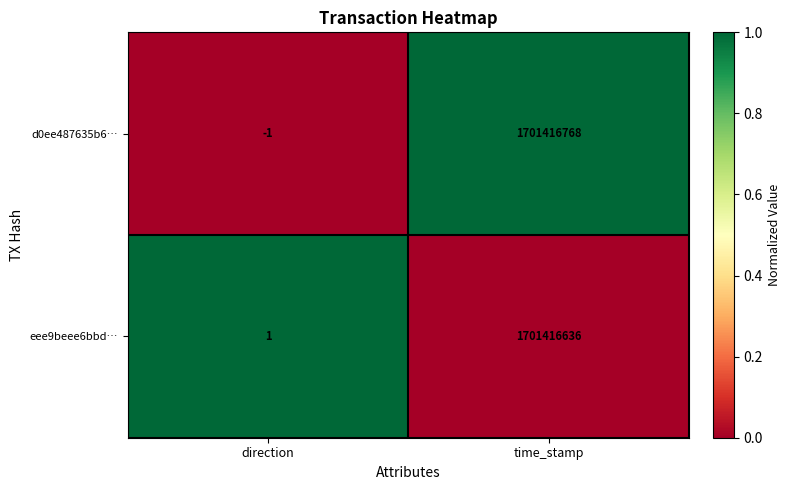

Which series changed the most between direction and time_stamp?

d0ee487635b6…